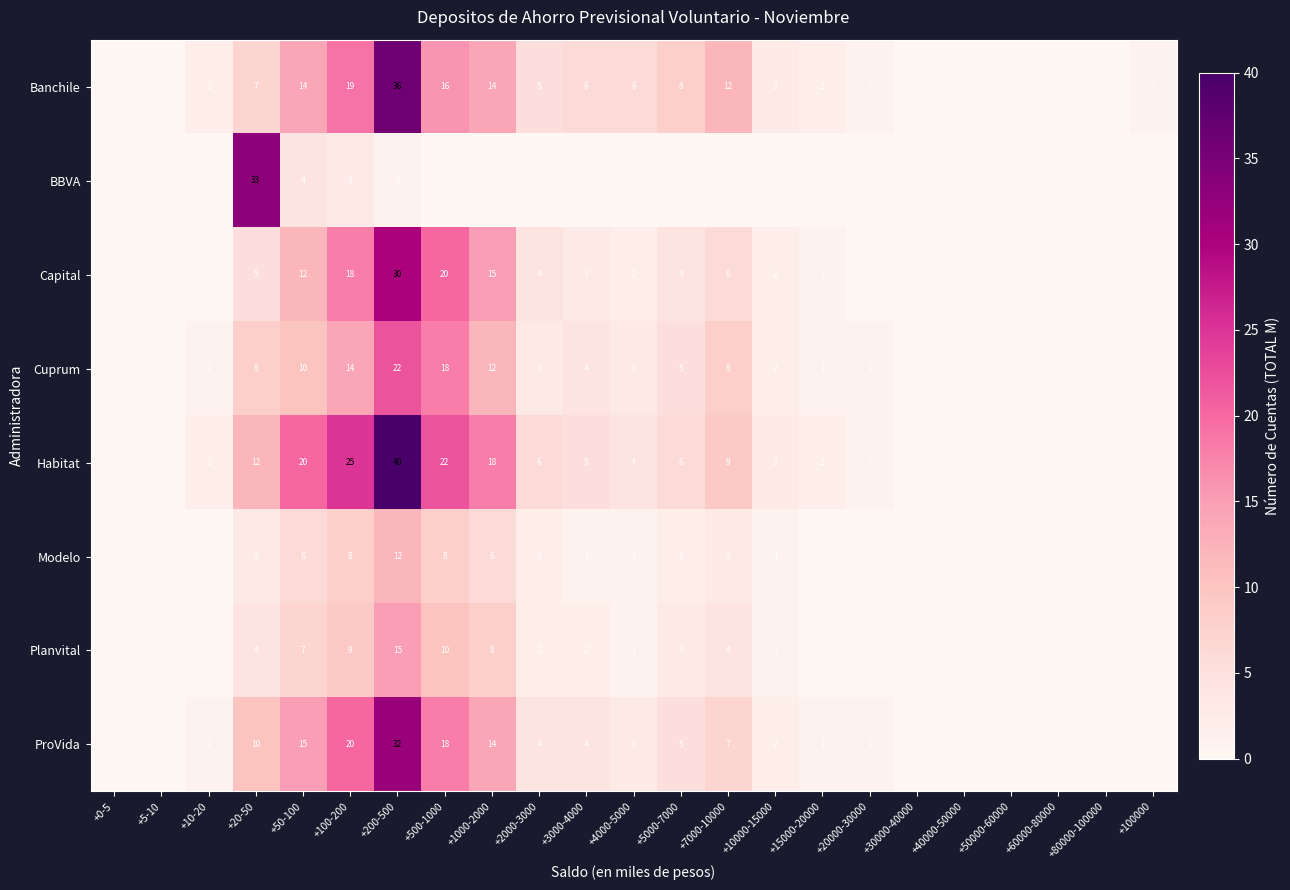

True or false: Planvital has a value of 8 at +1000-2000.

True